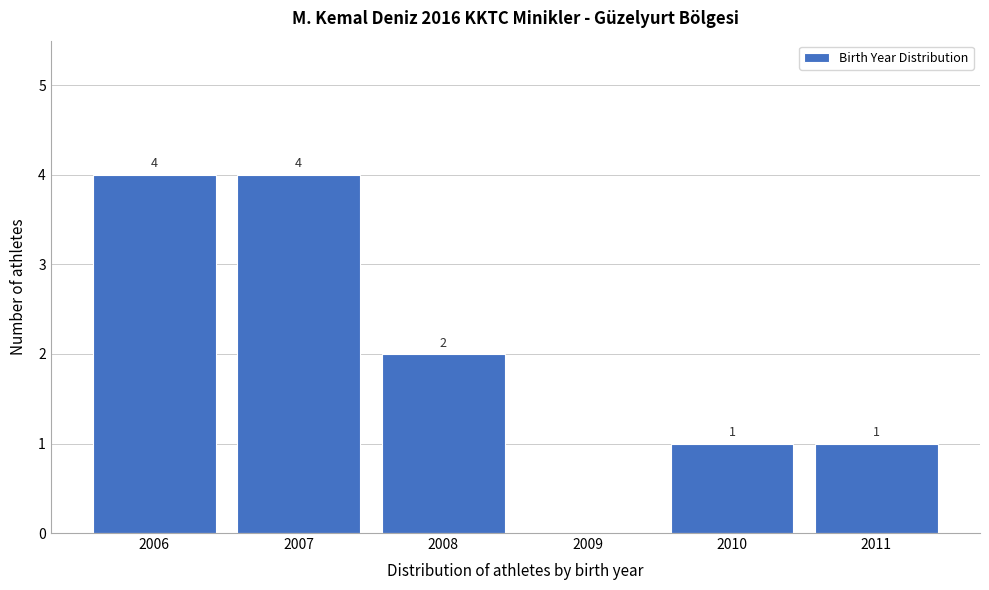

Reading left to right, extract all data points from this chart.

2006=4	2007=4	2008=2	2009=0	2010=1	2011=1